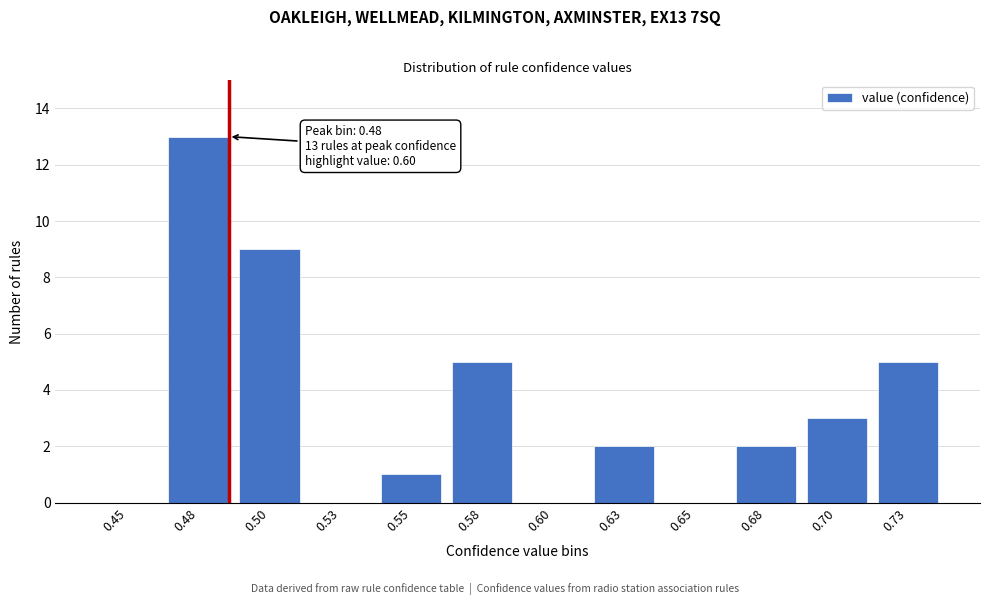

Reading left to right, what are all the values shown in this chart?

0.45=0	0.48=13	0.50=9	0.53=0	0.55=1	0.58=5	0.60=0	0.63=2	0.65=0	0.68=2	0.70=3	0.73=5